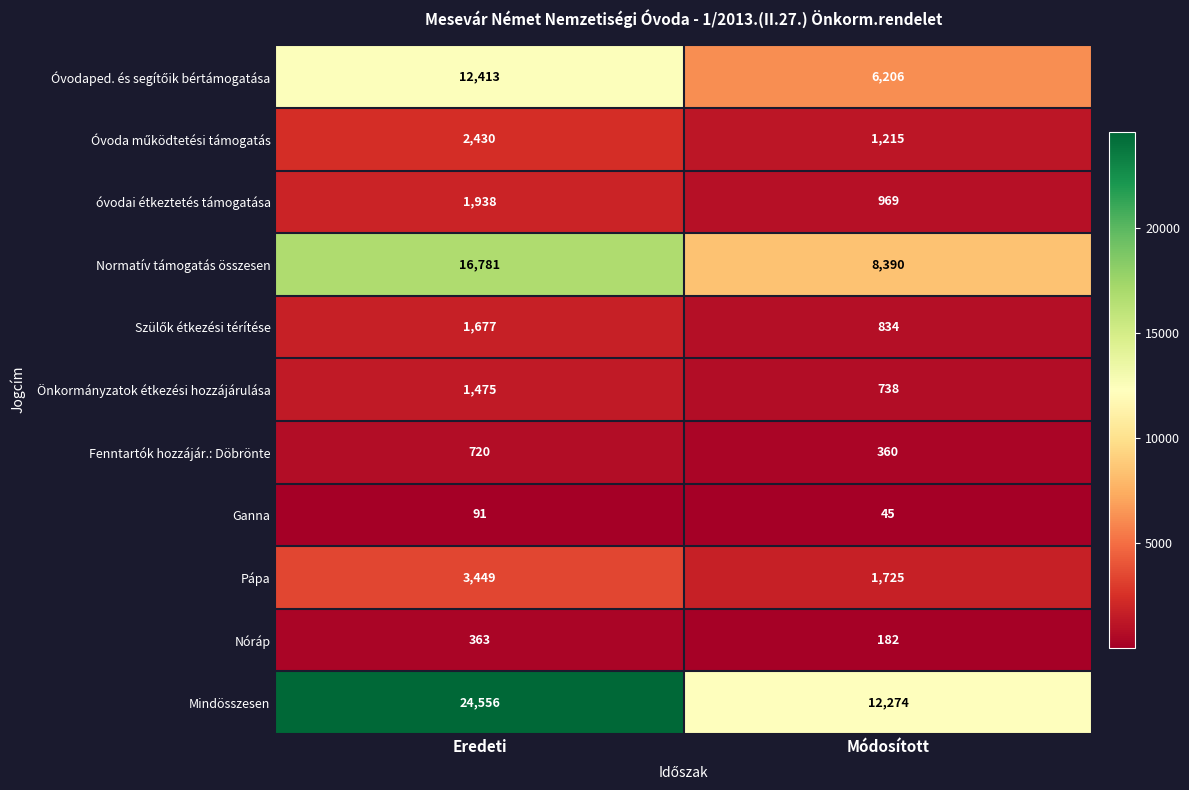

The Pápa series shows 1725 at Módosított. True or false?

True